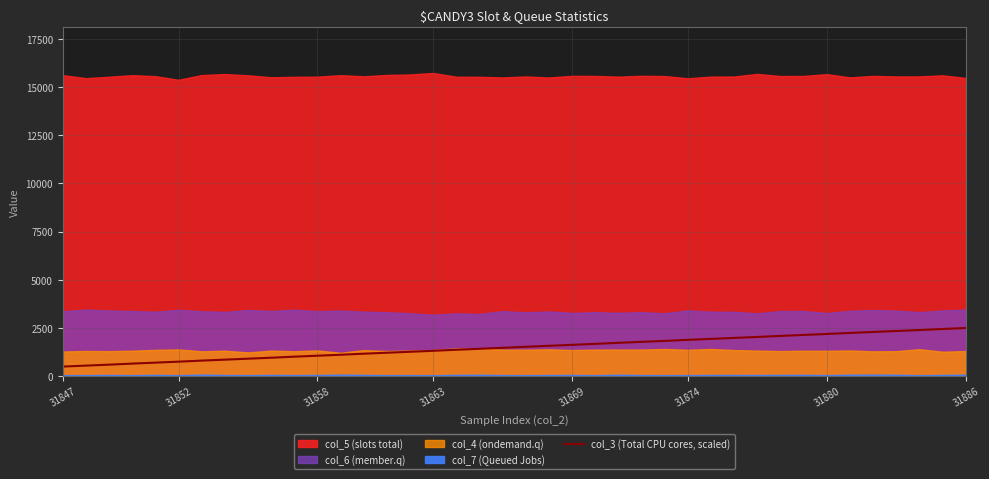

Reading left to right, what are all the values shown in this chart?

500.0	550.0	600.0	654.5	704.5	754.5	809.1	859.1	909.1	959.1	1013.6	1063.6	1113.6	1168.2	1218.2	1268.2	1318.2	1372.7	1422.7	1472.7	1527.3	1577.3	1627.3	1677.3	1731.8	1781.8	1831.8	1886.4	1936.4	1986.4	2036.4	2090.9	2140.9	2190.9	2245.5	2295.5	2345.5	2395.5	2450.0	2500.0